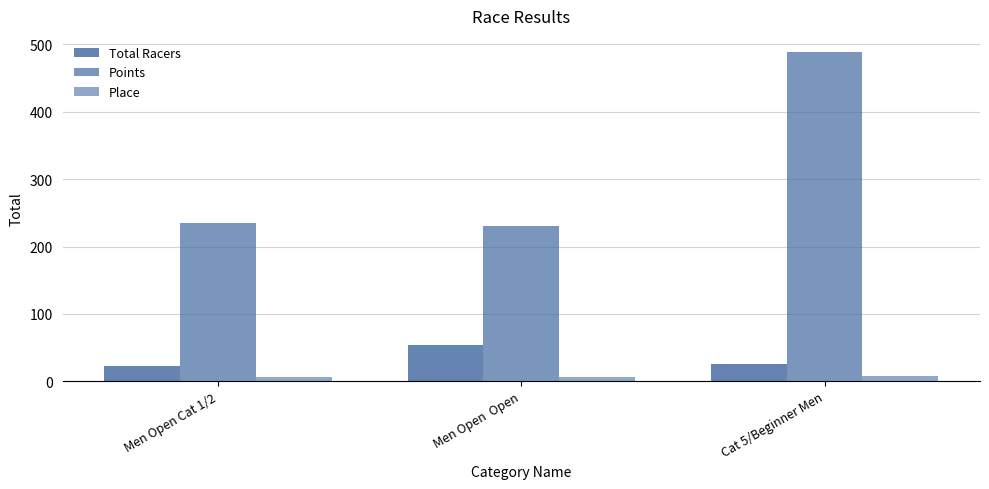

At Men Open  Open, list the series in order from smallest to largest.

Place, Total Racers, Points